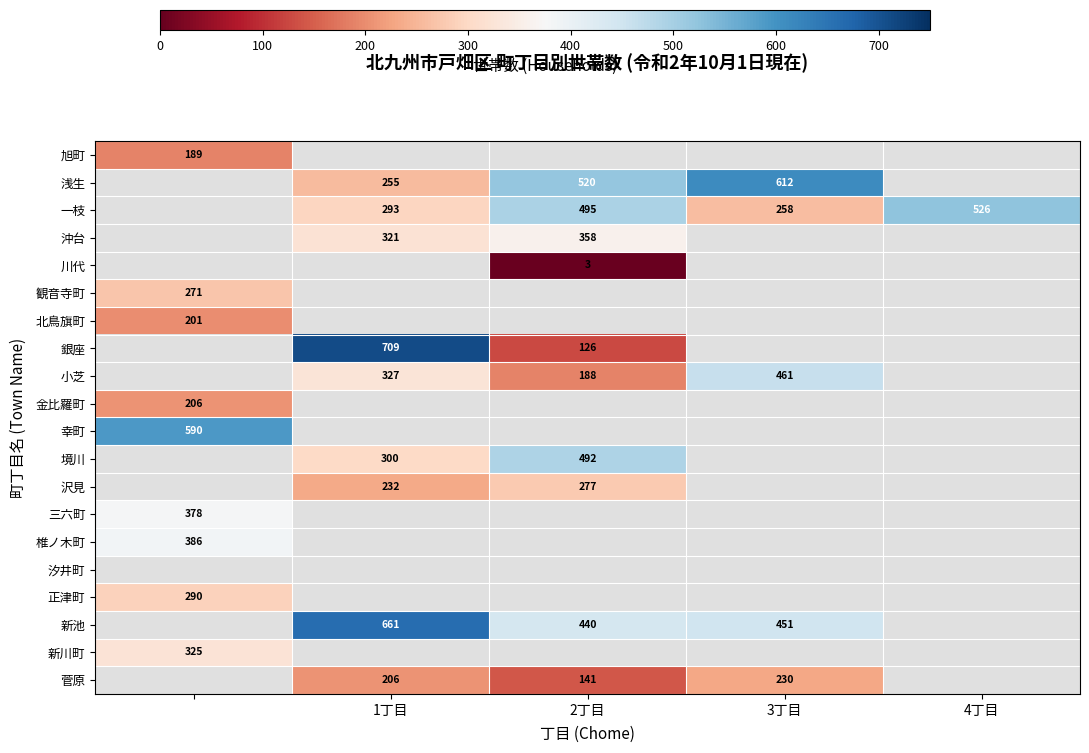

Which label corresponds to the largest value in the chart?

1丁目